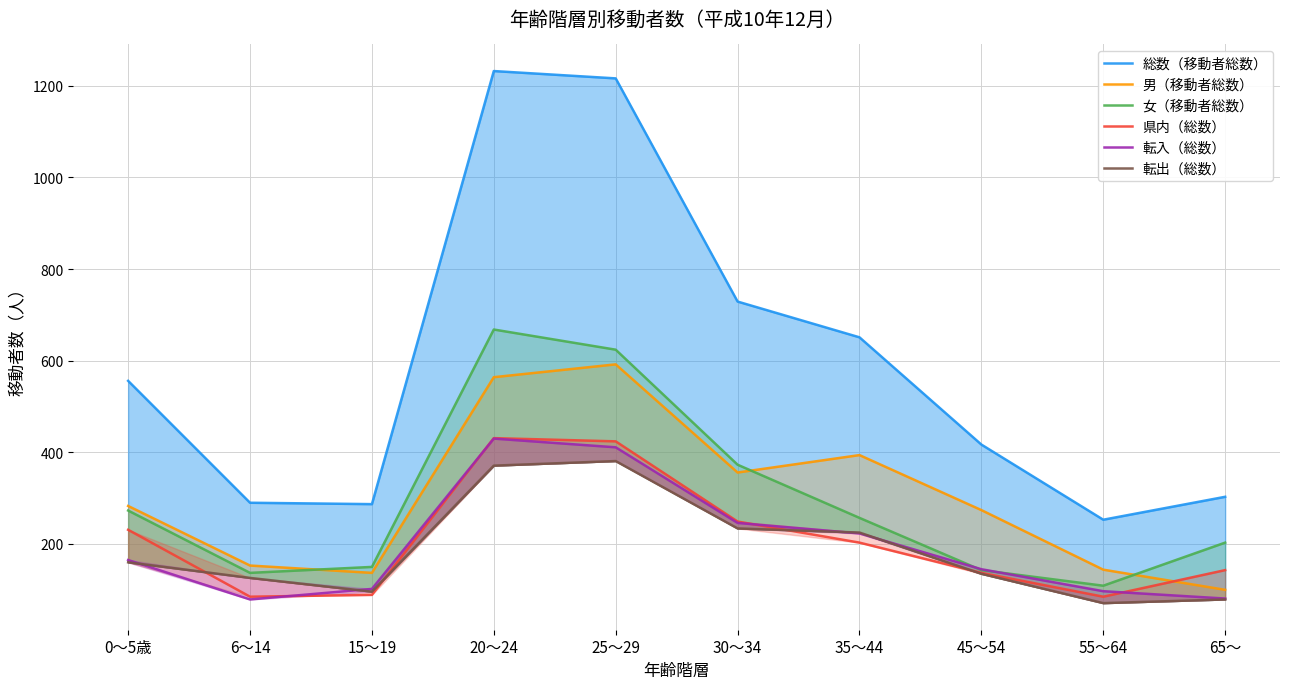

What value does the 総数（移動者総数） series have at 20～24?

1232